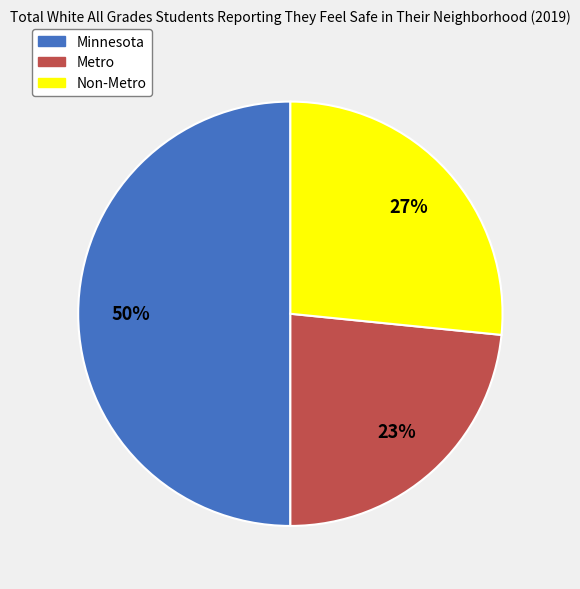

To the nearest percent, what portion does Minnesota represent?

50%